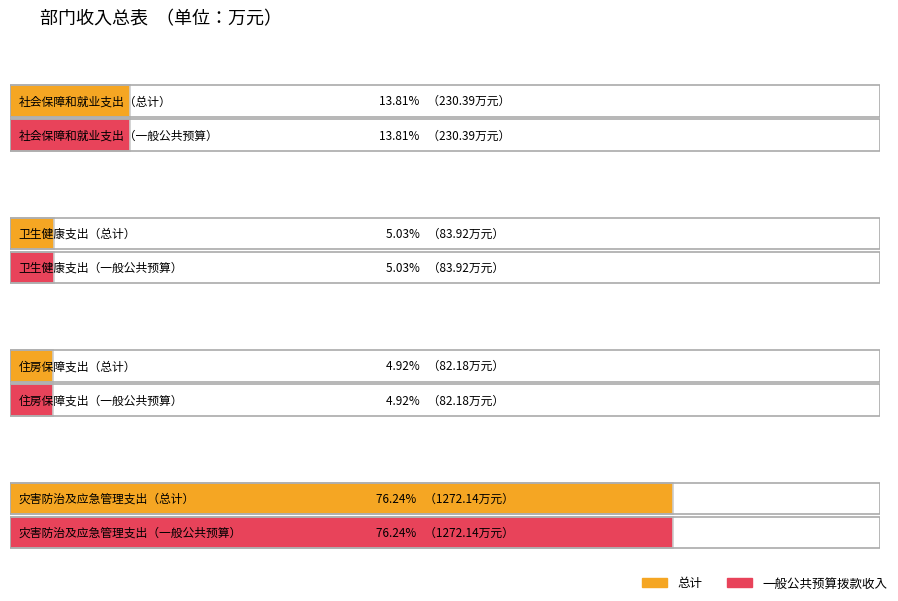

How many data points in 总计 are above 230?

2